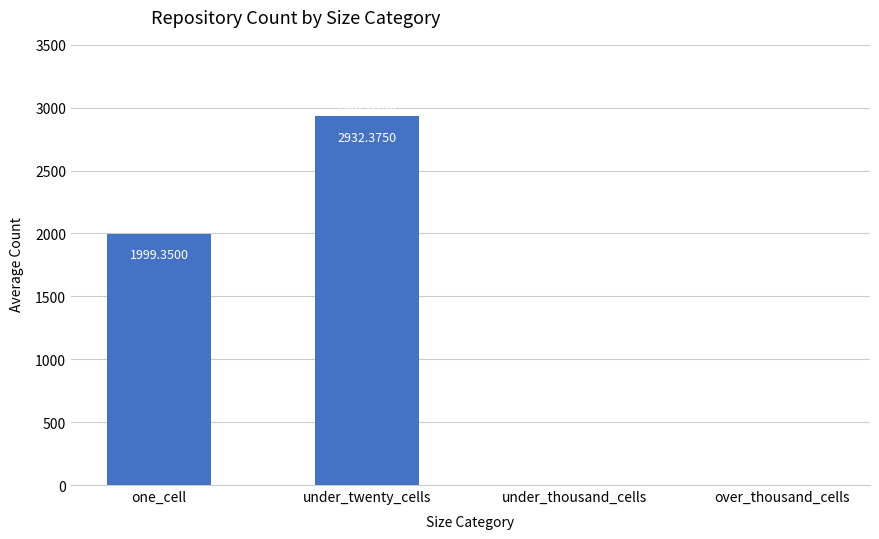

At which label does the data first exceed 1999?

one_cell